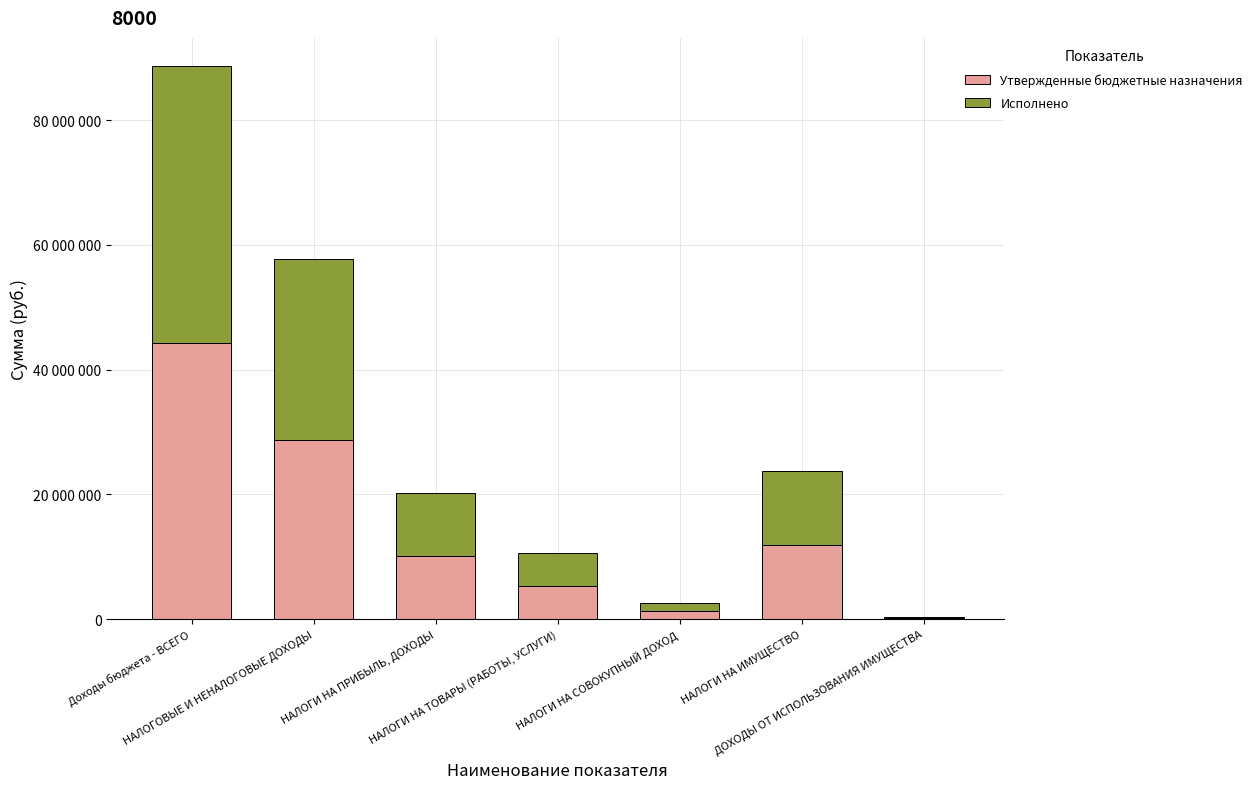

Are the bars grouped side by side (vs. stacked)?

No